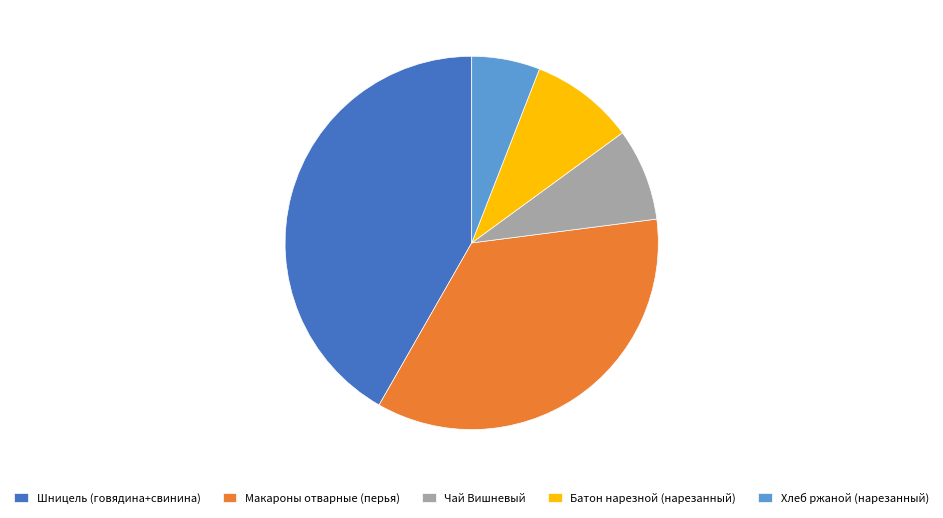

Combined, do Чай Вишневый and Хлеб ржаной (нарезанный) account for over 50%?

No